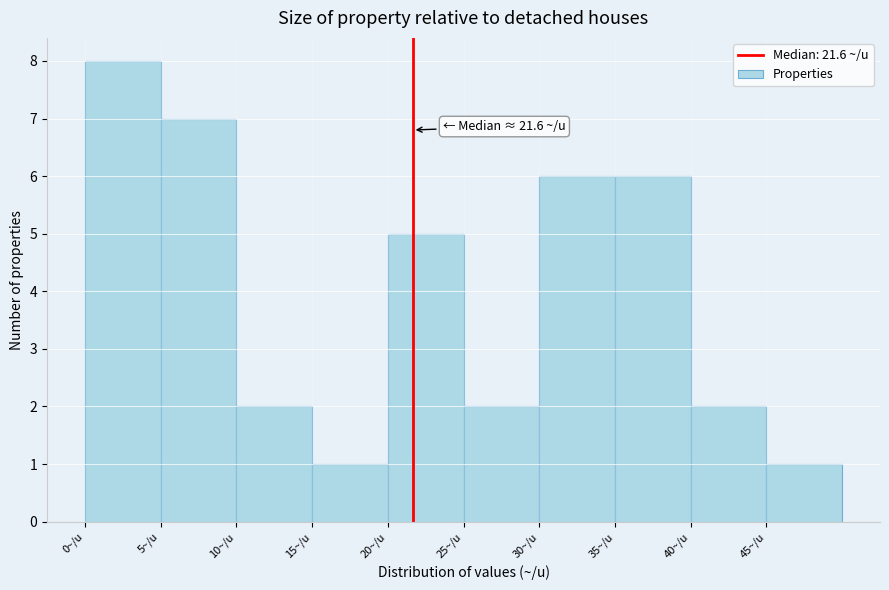

Over which range of the x-axis is the bar tallest?

0 to 5